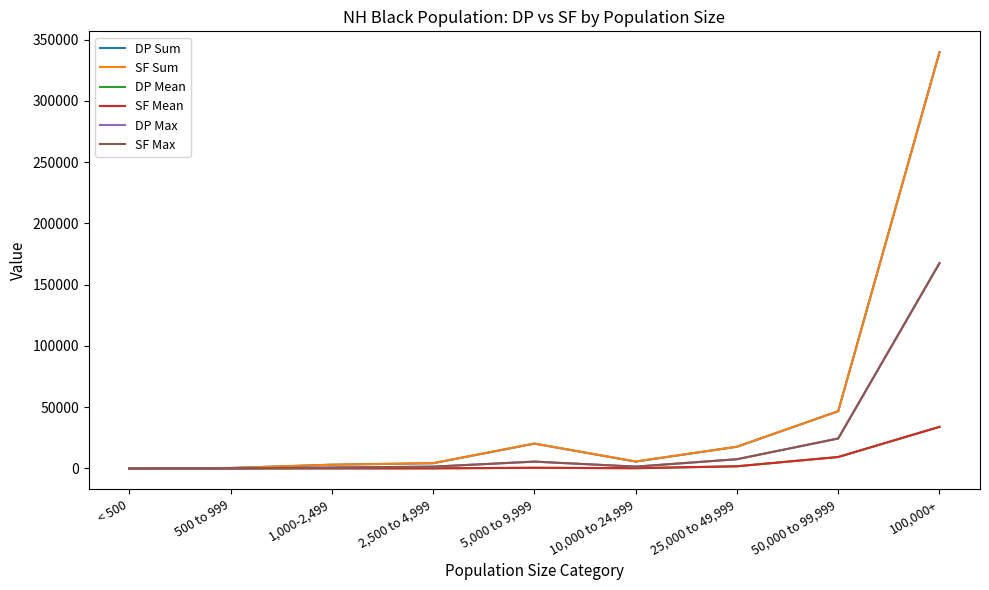

Where does the SF Mean series first go above 211?

5,000 to 9,999